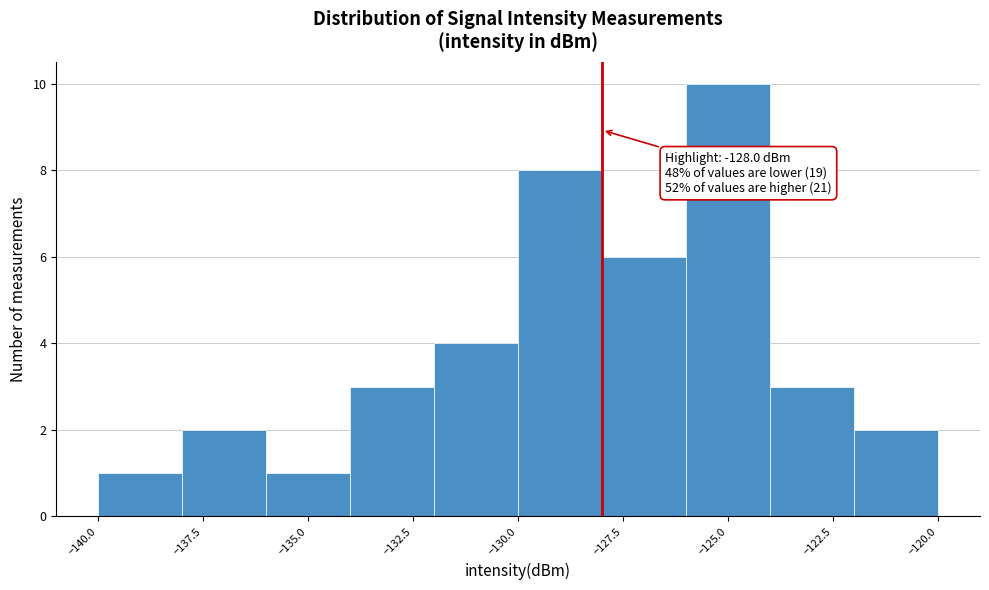

Over which range of the x-axis is the bar tallest?

-126 to -124